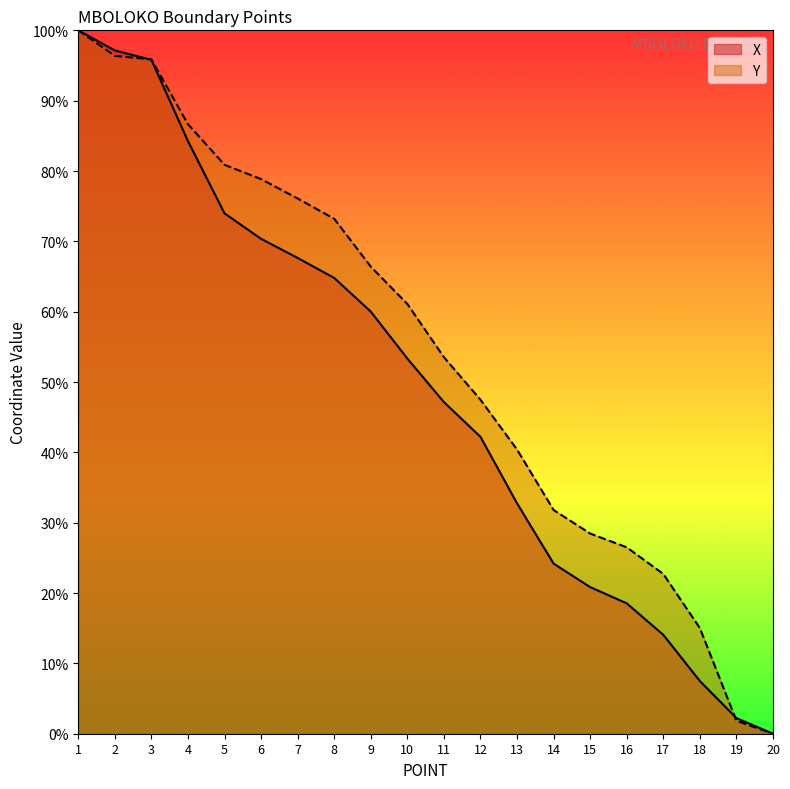

What is the value of the Y point at the 5th from the left?

80.9